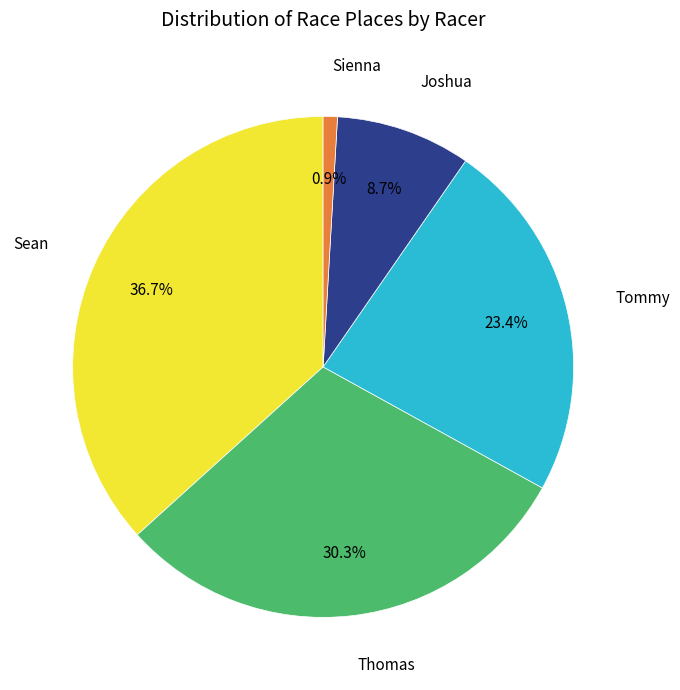

Count the number of slices in the pie.

5